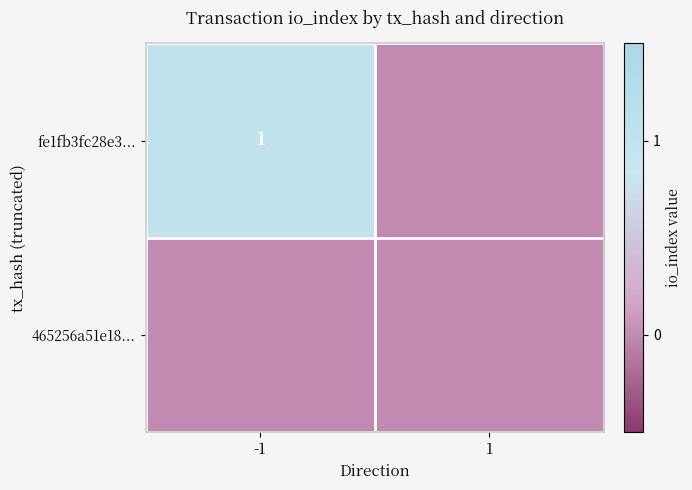

What is the total value across all series at -1?

1